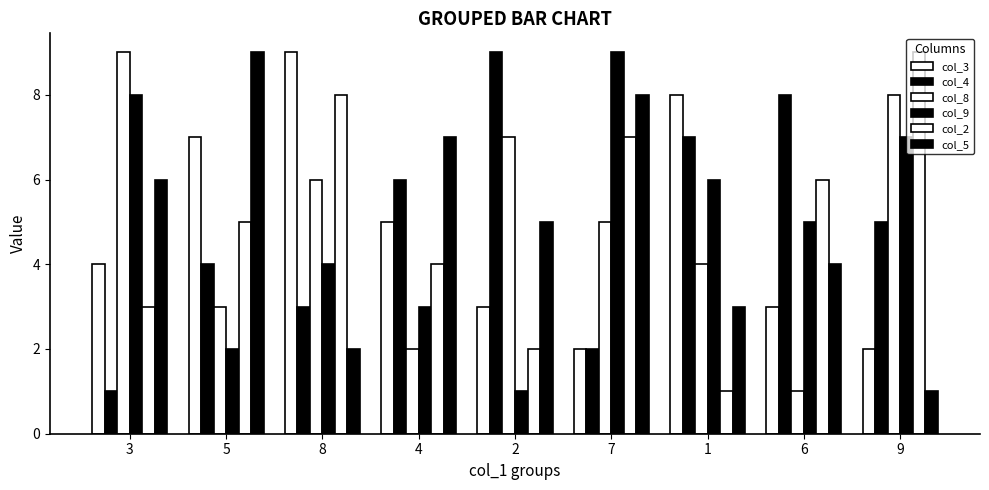

Is the value of col_3 at 9 greater than the value of col_4 at 1?

No